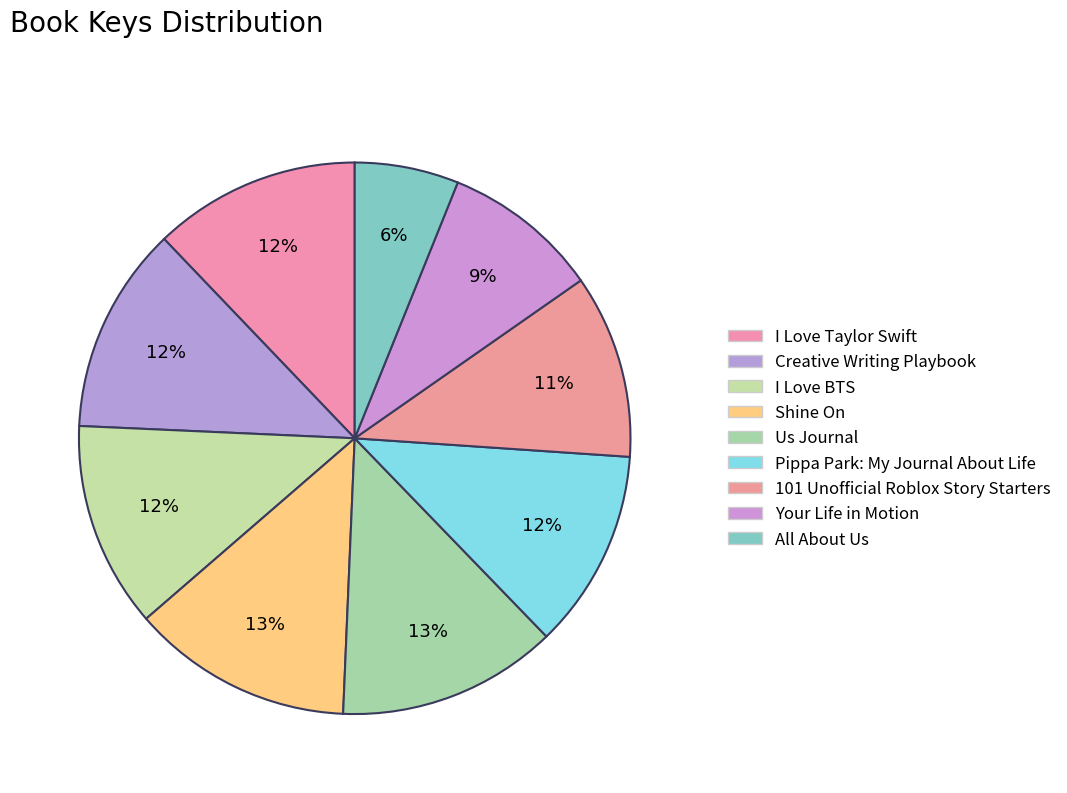

To the nearest percent, what is the average slice percentage?

11%